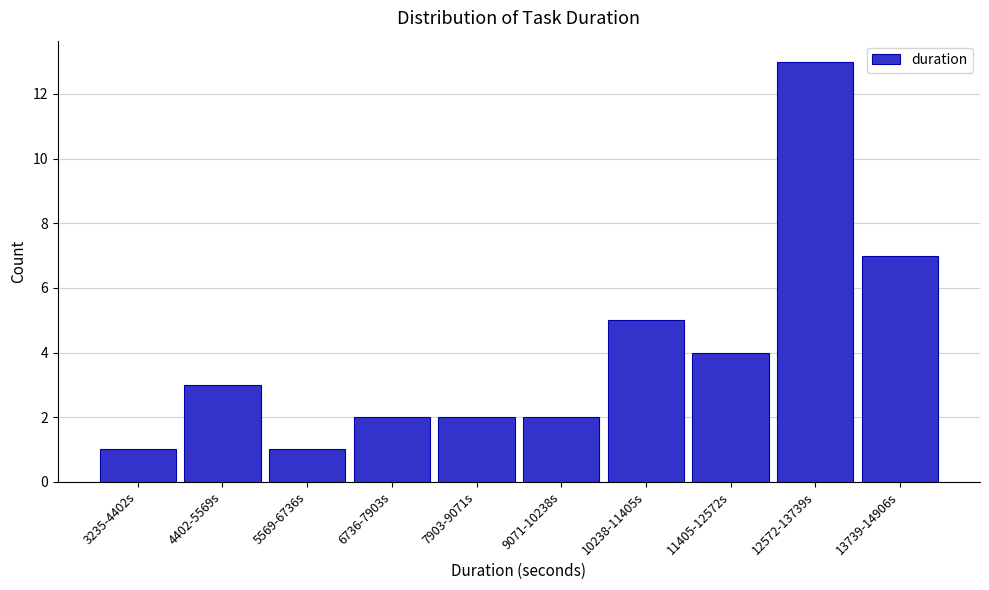

Reading left to right, list all the values displayed in this chart.

1	3	1	2	2	2	5	4	13	7